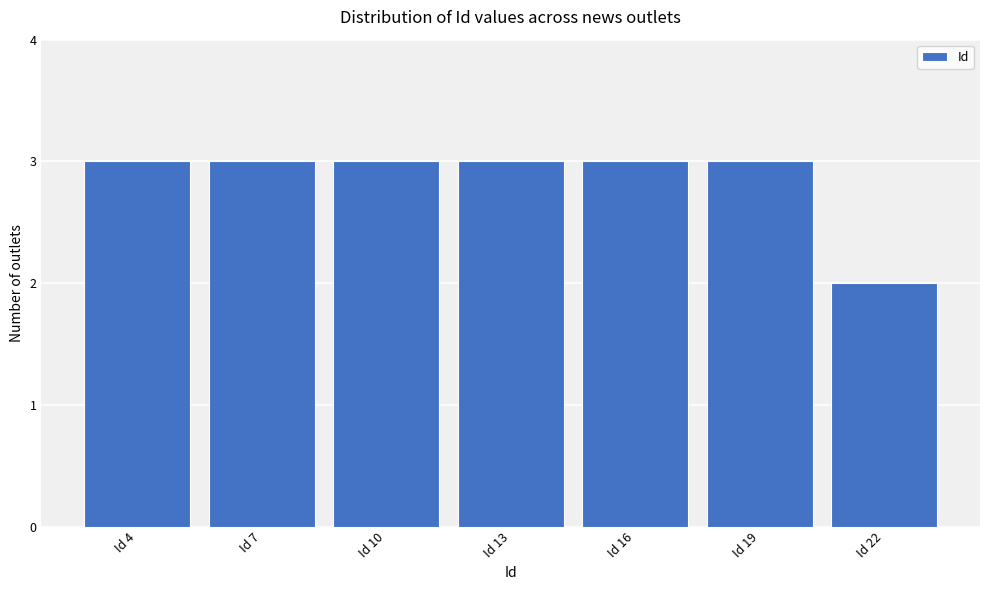

Reading left to right, extract all data points from this chart.

Id 4=3	Id 7=3	Id 10=3	Id 13=3	Id 16=3	Id 19=3	Id 22=2